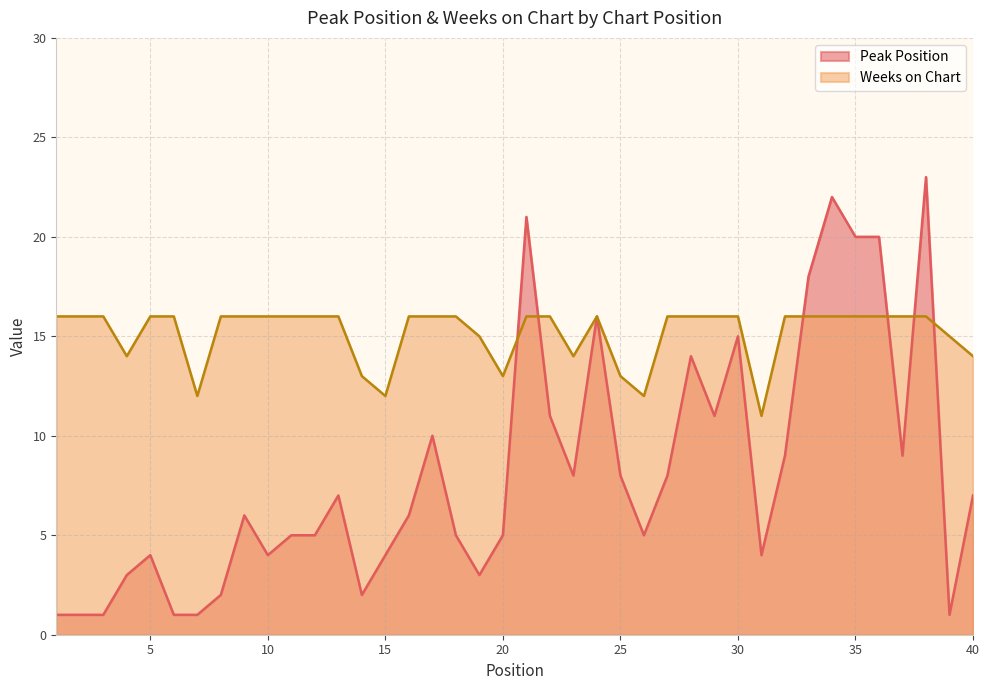

What is the difference between the Peak Position values at 3 and 37?

8